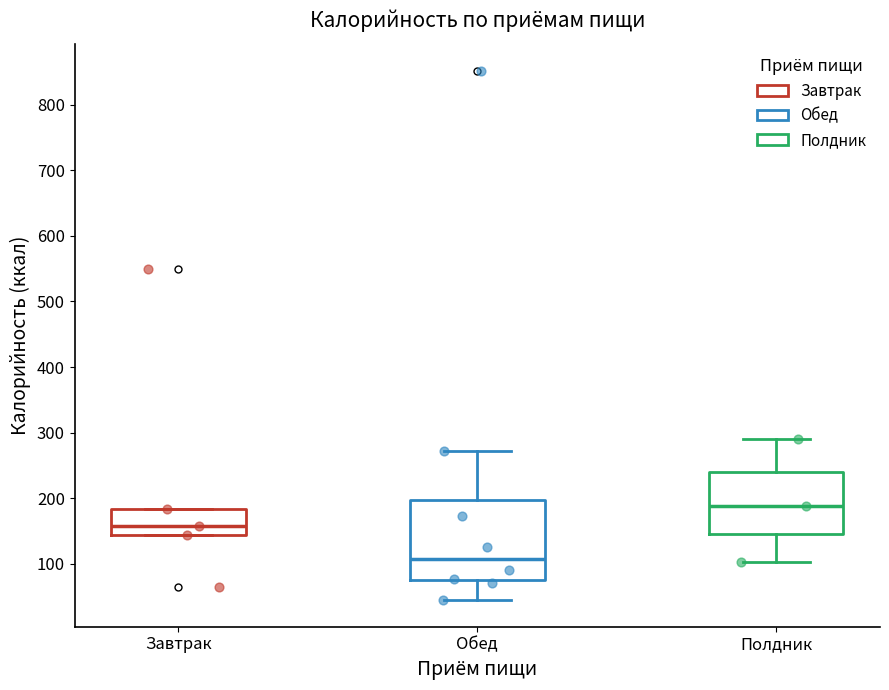

Where does the upper whisker of the box for Обед end on the y-axis? The values are not printed on the chart, so give them approximately, as read against the axis.

270